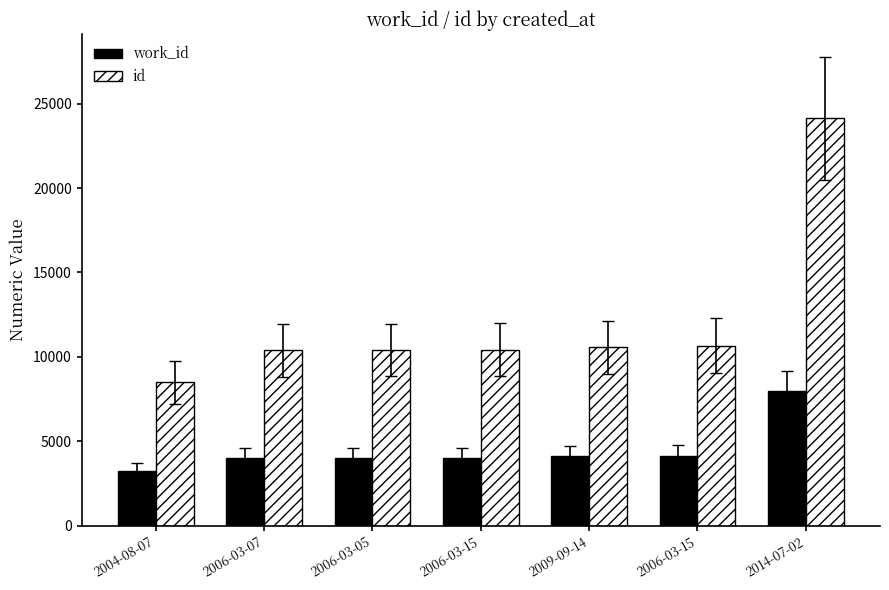

How many data points does each series have?

7